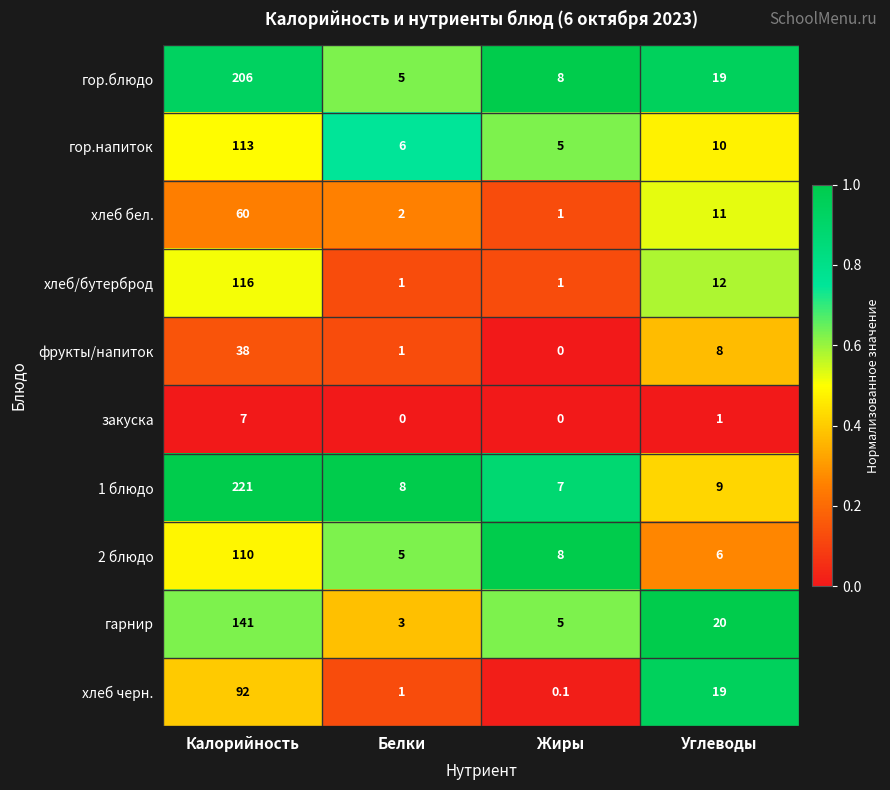

What is the total value across all series at Жиры?

35.1